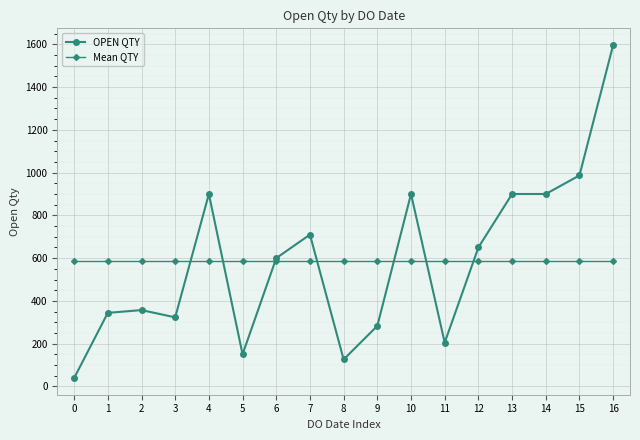

At which category is the sum across all series the highest?

16